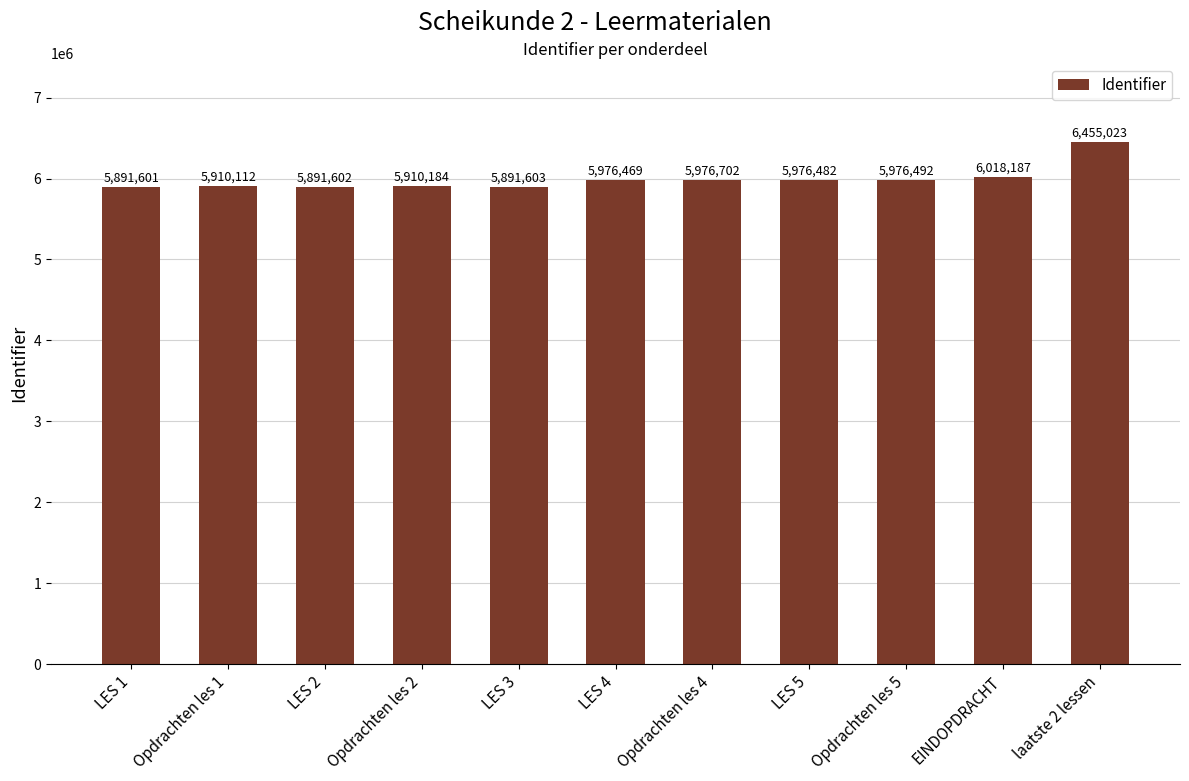

What is the label of the 3rd bar from the right?

Opdrachten les 5